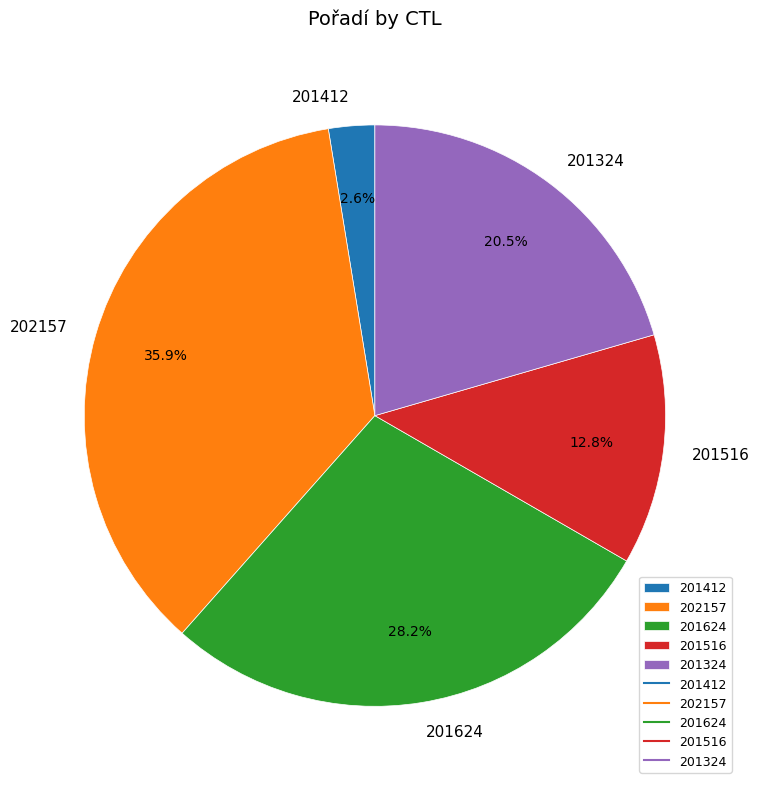

Count the number of slices in the pie.

5